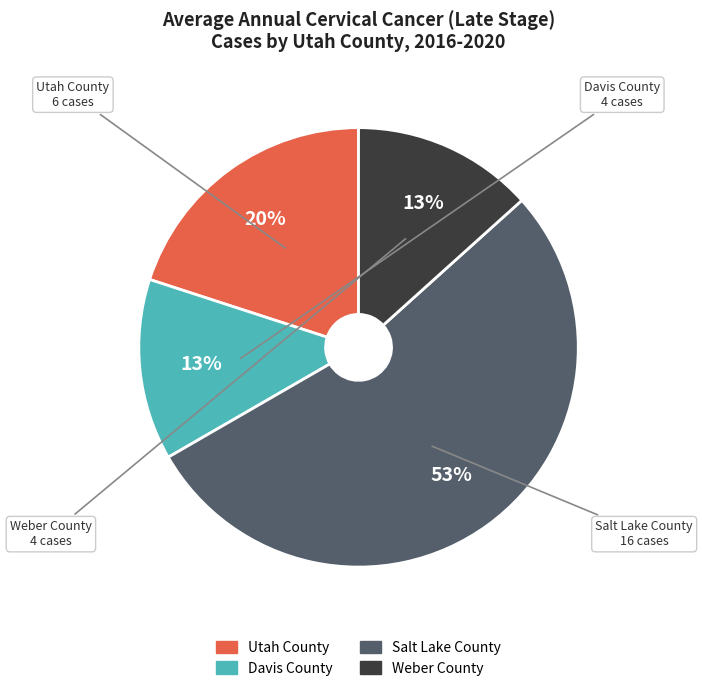

Is it true that Davis County is 13% of the pie?

True